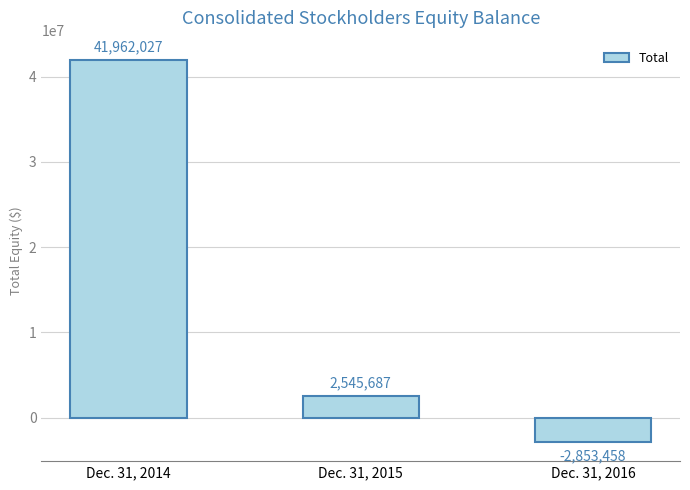

Read the value at Dec. 31, 2014, to the nearest 100.

41962000